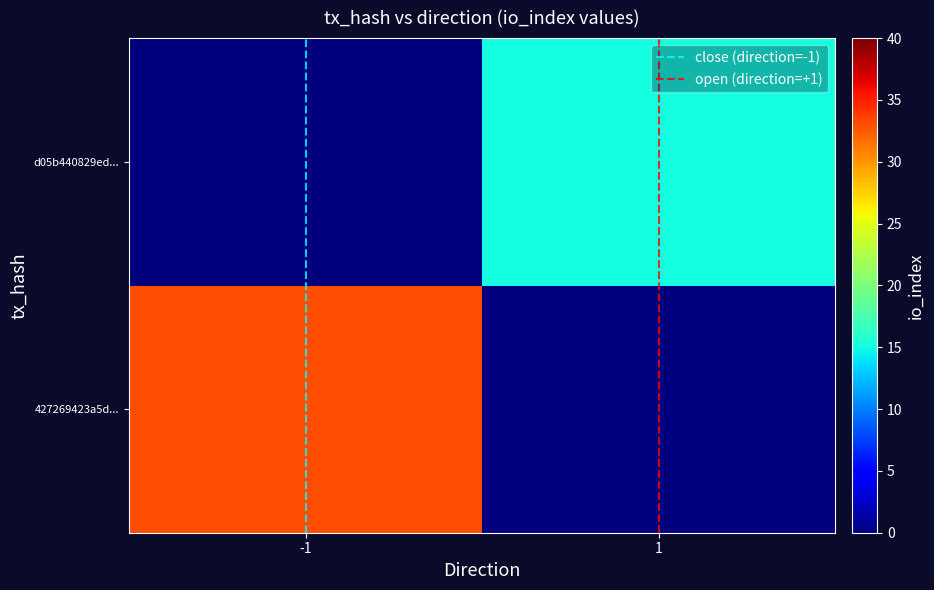

Between -1 and 1, which is larger?

1